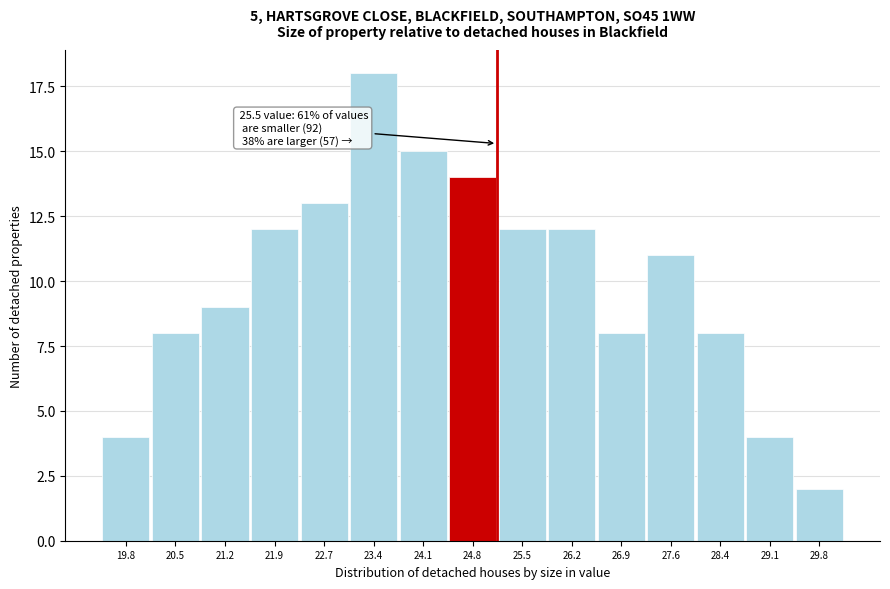

Reading left to right, extract all data points from this chart.

19.8=4	20.5=8	21.2=9	21.9=12	22.7=13	23.4=18	24.1=15	24.8=14	25.5=12	26.2=12	26.9=8	27.6=11	28.4=8	29.1=4	29.8=2